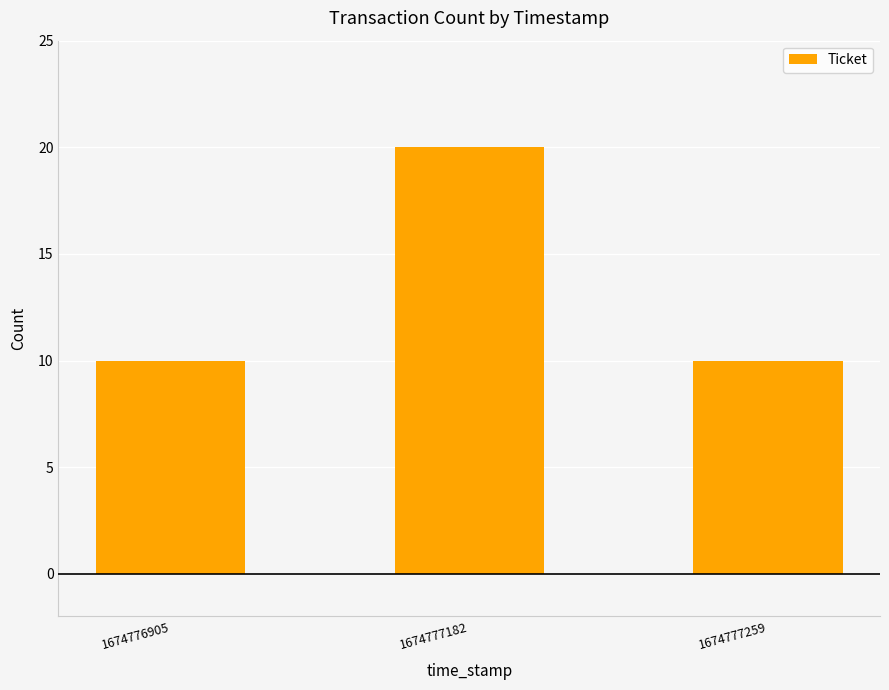

Which has a higher value, 1674777182 or 1674776905?

1674777182